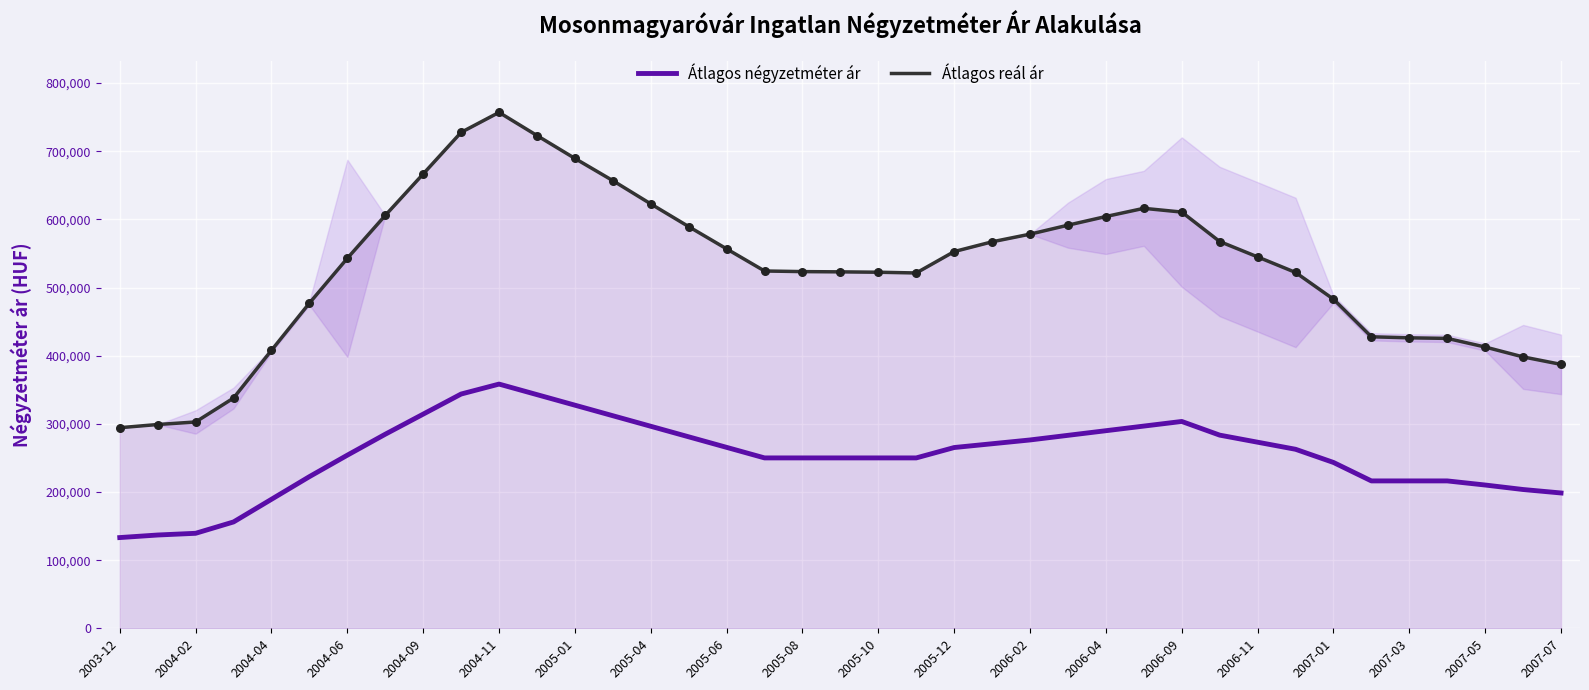

Which series has the widest spread of Y values?

Átlagos reál ár